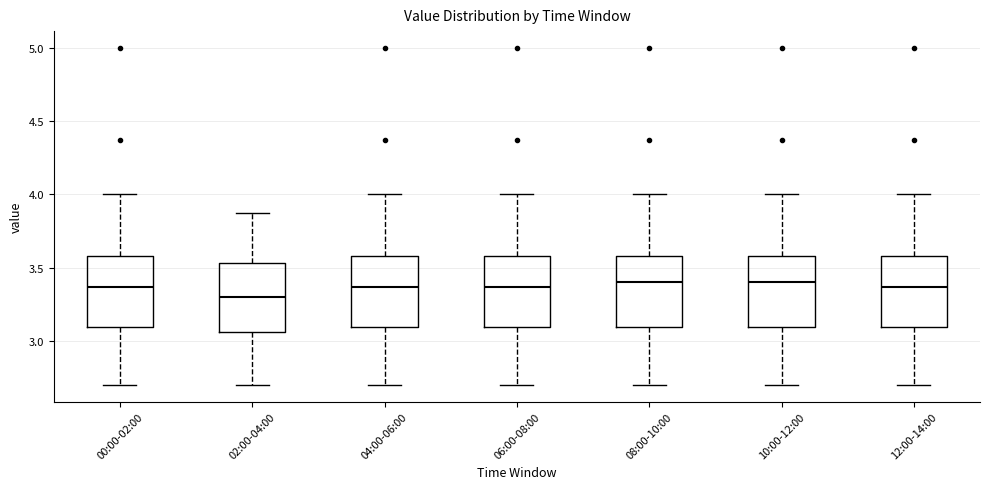

Where does the upper whisker of the box for 02:00-04:00 end on the y-axis? The values are not printed on the chart, so give them approximately, as read against the axis.

3.85